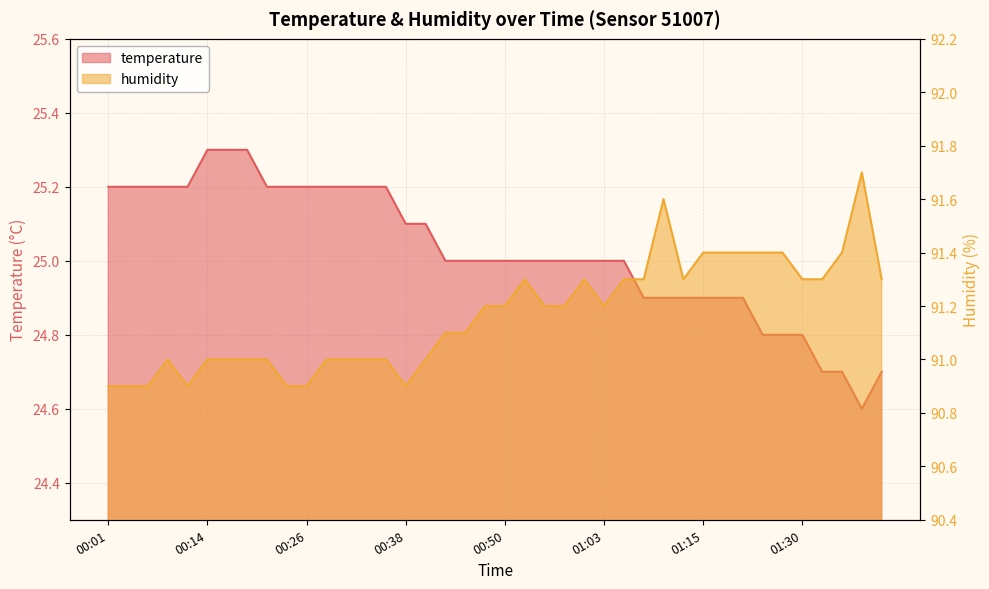

Does the chart have visible grid lines?

Yes